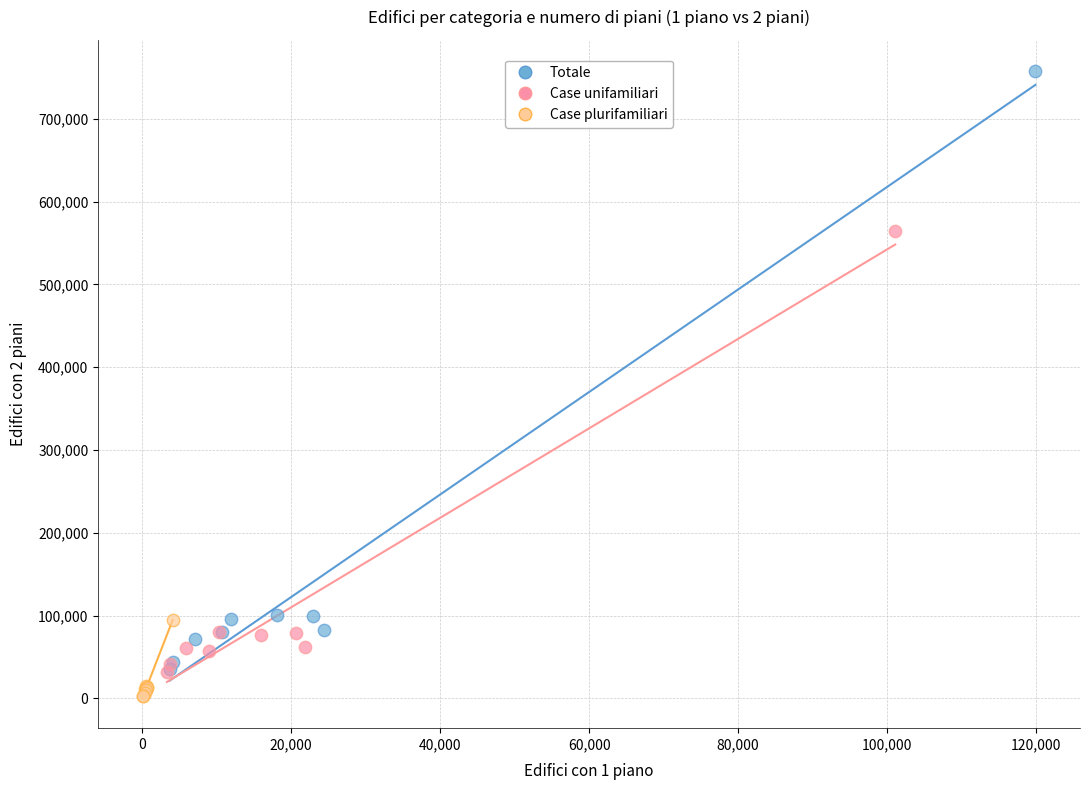

Which series reaches the minimum Y coordinate?

Case plurifamiliari